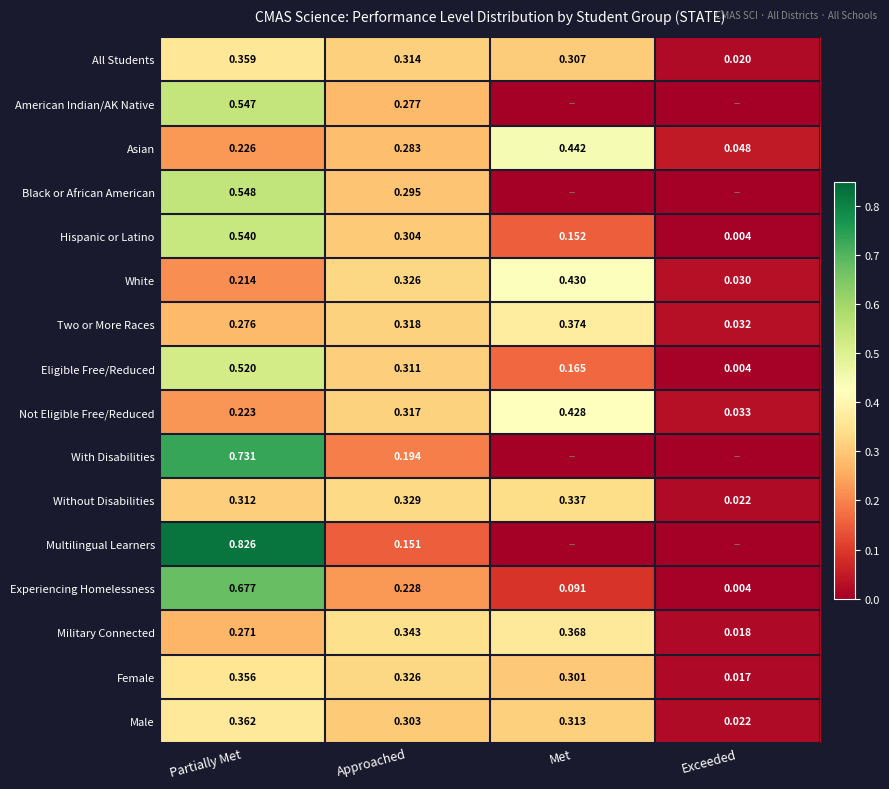

Between Met and Approached, which is larger?

Approached